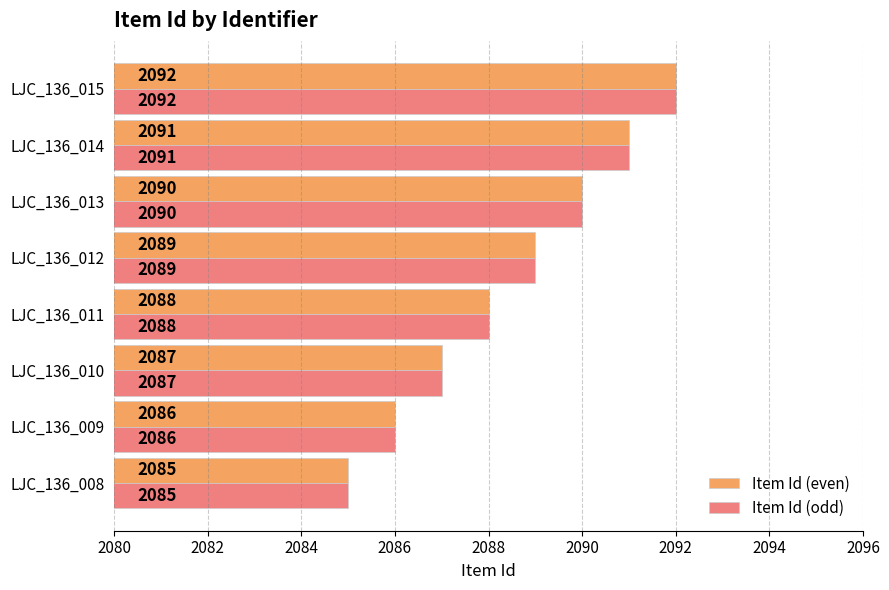

Is it true that Item Id (even) equals 3268 at LJC_136_014?

False